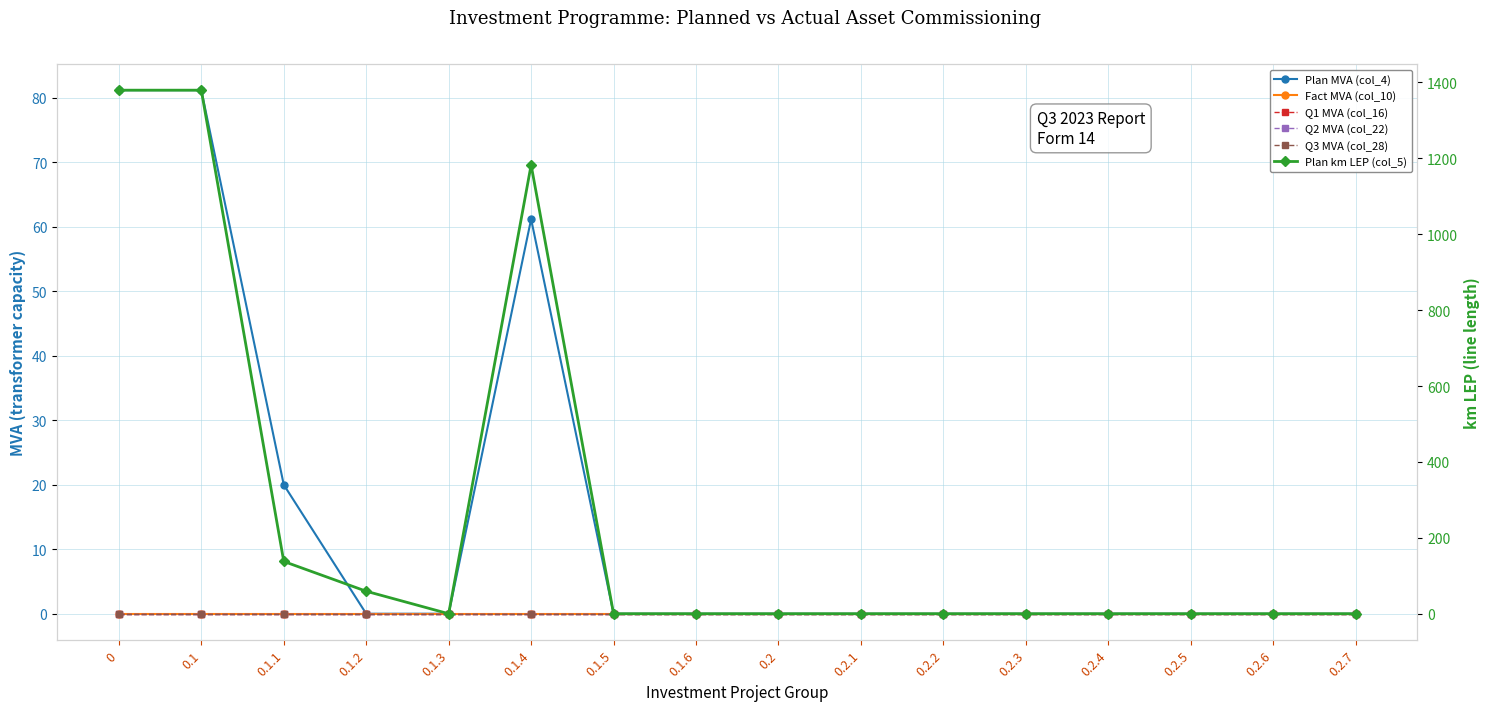

What is the greatest value displayed?

1379.5